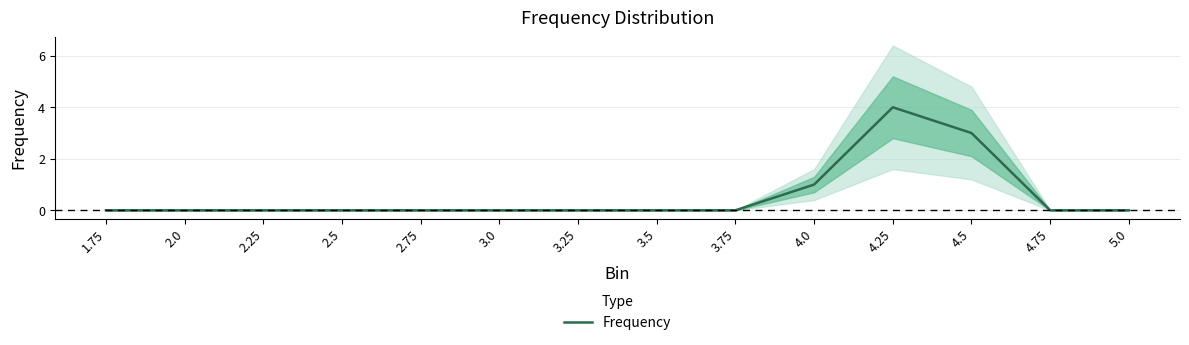

List the labels in order of value, smallest first.

1.75, 2.0, 2.25, 2.5, 2.75, 3.0, 3.25, 3.5, 3.75, 4.75, 5.0, 4.0, 4.5, 4.25